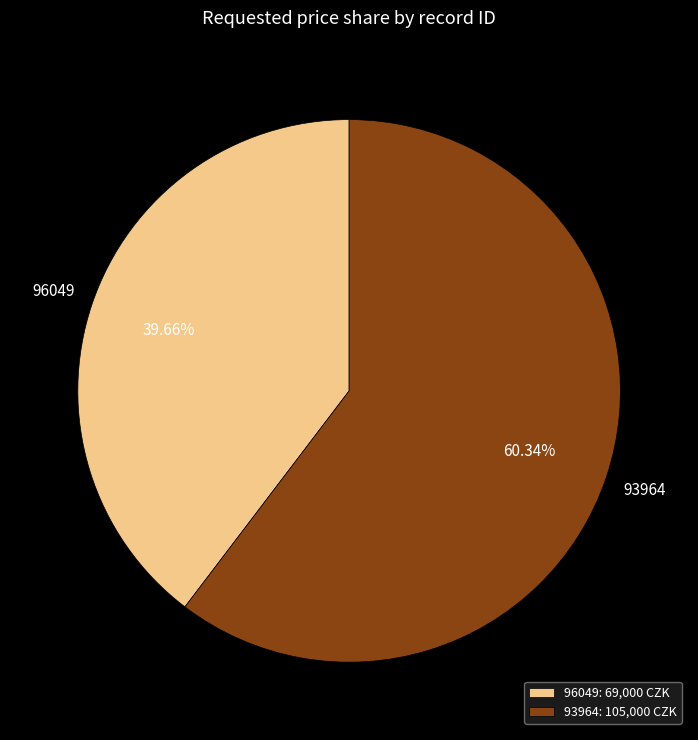

The 96049 slice represents 30% of the pie. True or false?

False